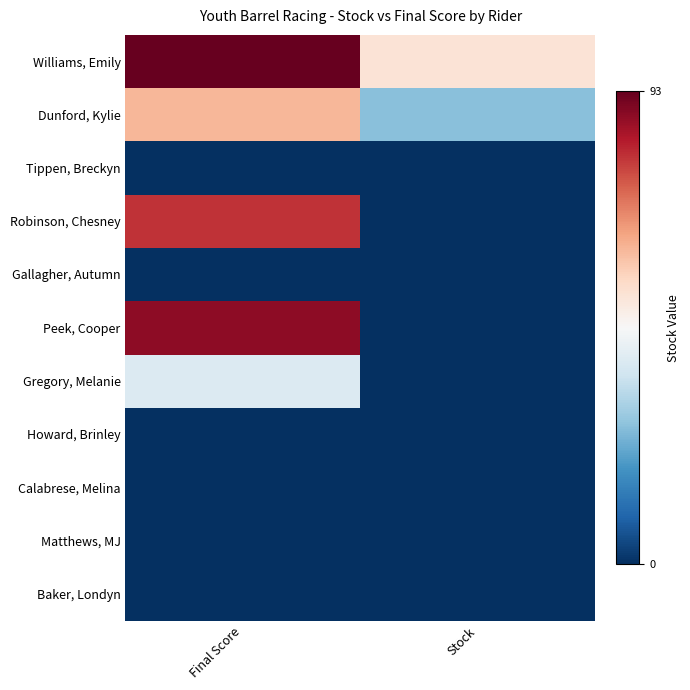

Which series has the largest total across all categories?

Williams, Emily